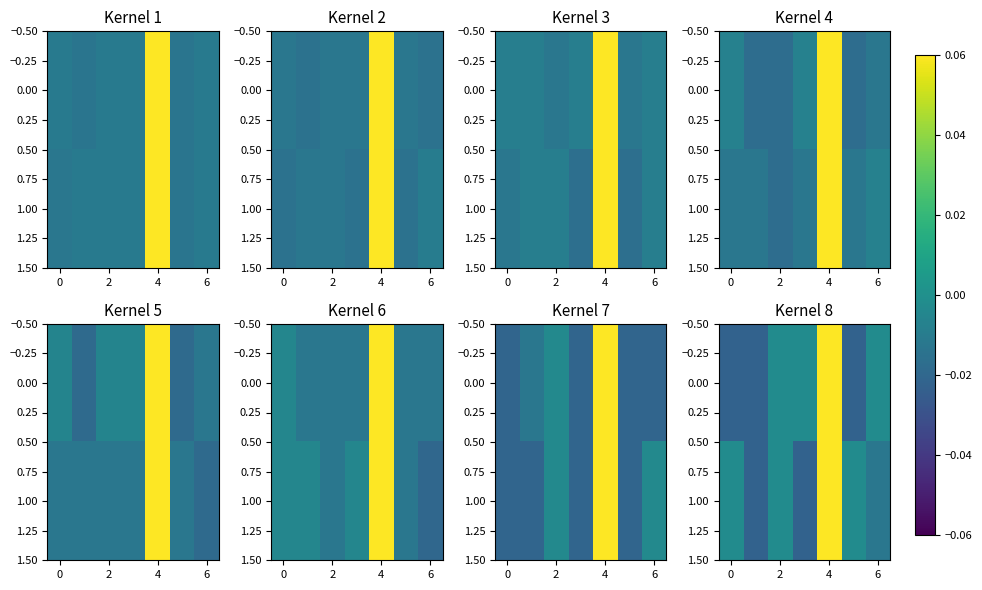

The 1.00 series shows -0.0 at 0. True or false?

False